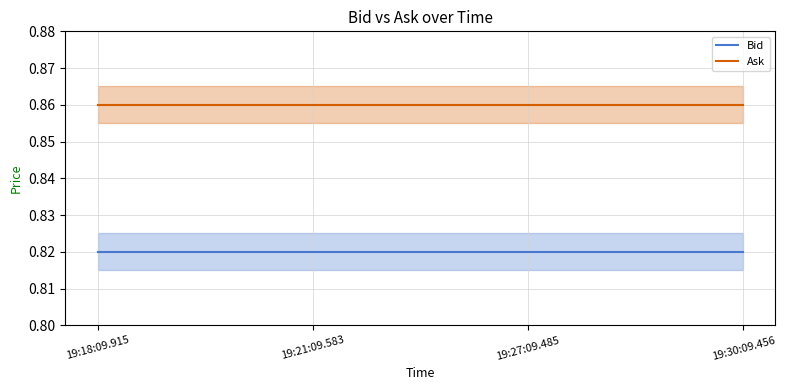

What is the average value of the Ask series?

0.9